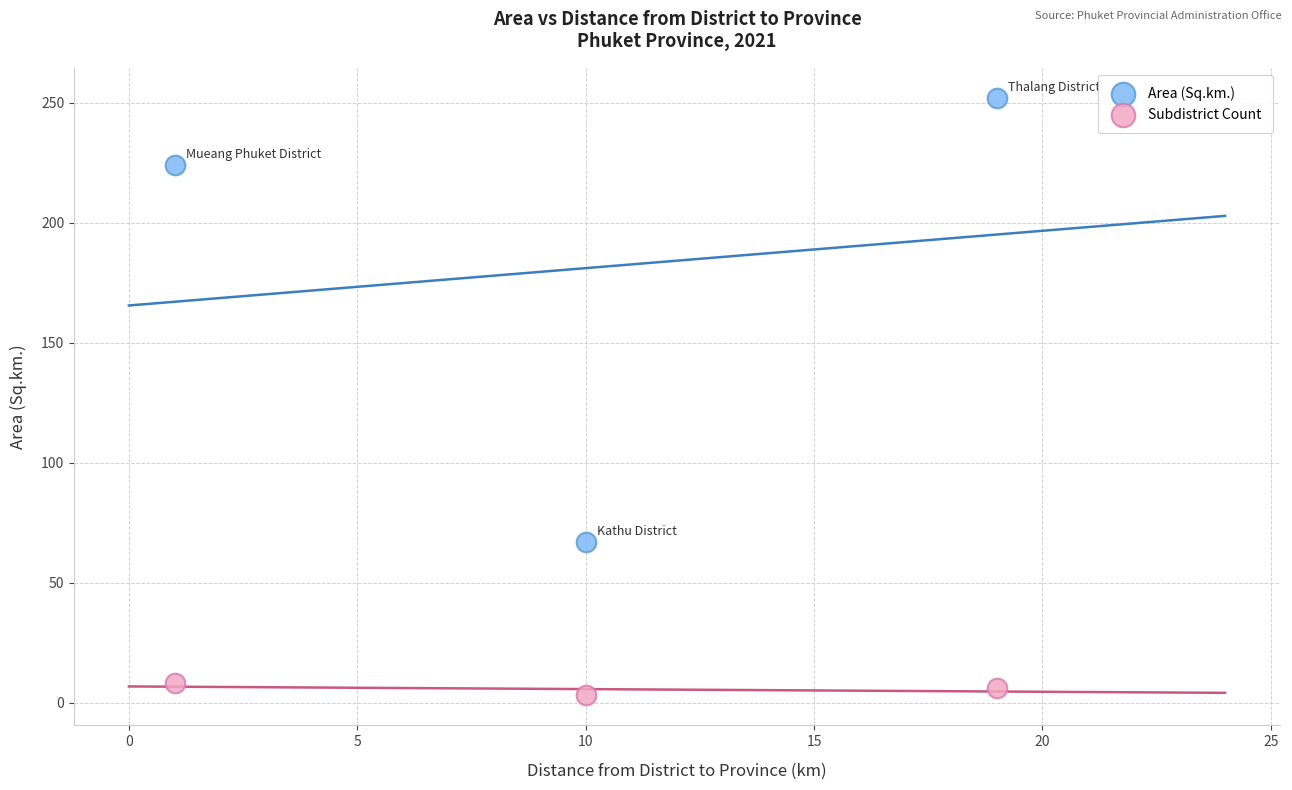

Across all data points, what is the average Y value?

93.3